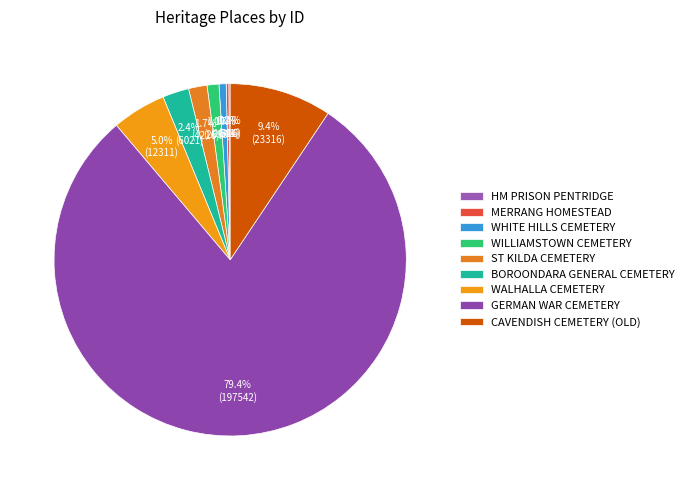

Which category accounts for the majority?

GERMAN WAR CEMETERY